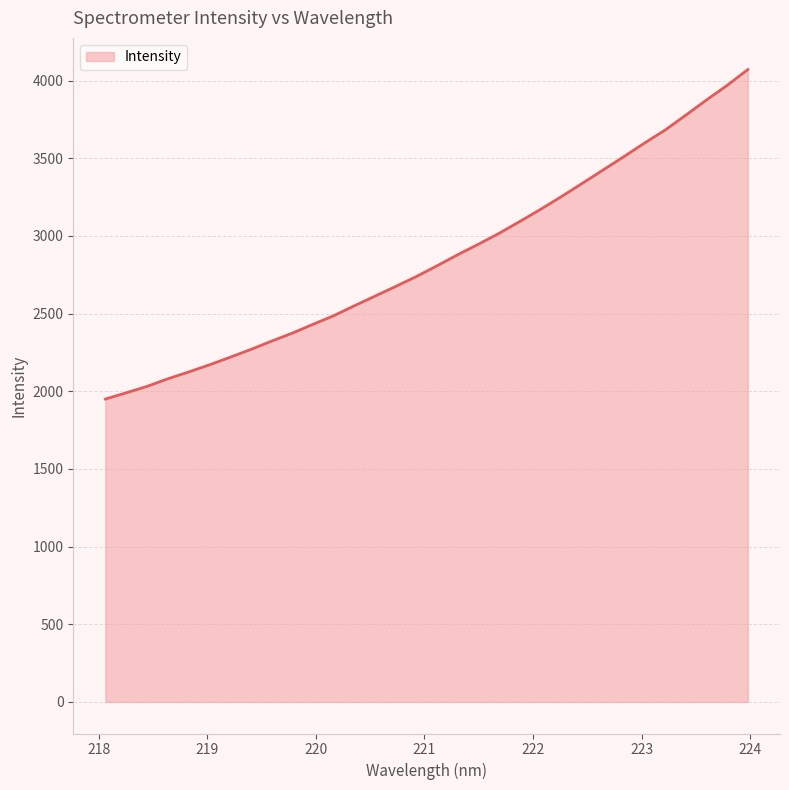

What is the smallest value displayed?

1949.9